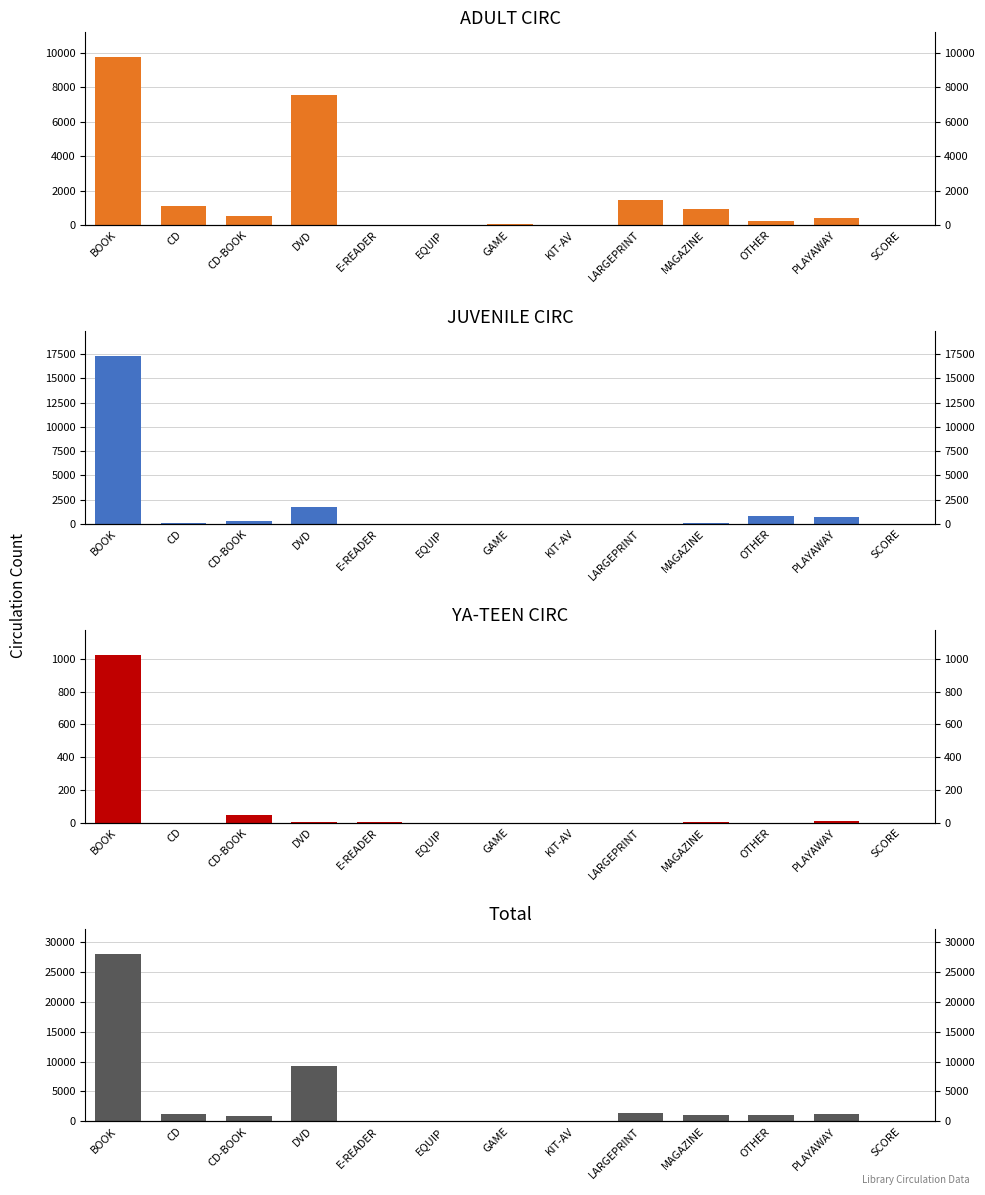

What are all the series names shown in the legend?

ADULT CIRC, JUVENILE CIRC, YA-TEEN CIRC, Total